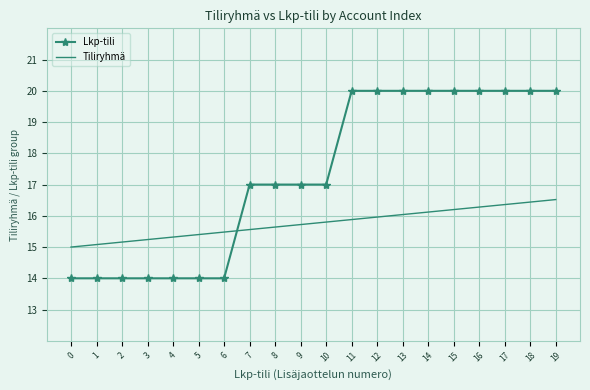

What is the spread (max minus min) of values at 13?

4.0